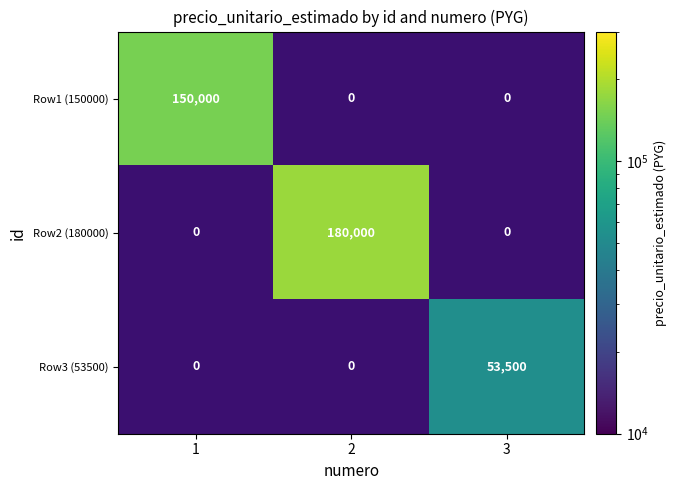

Is it true that Row1 (150000) equals 150000 at 1?

True